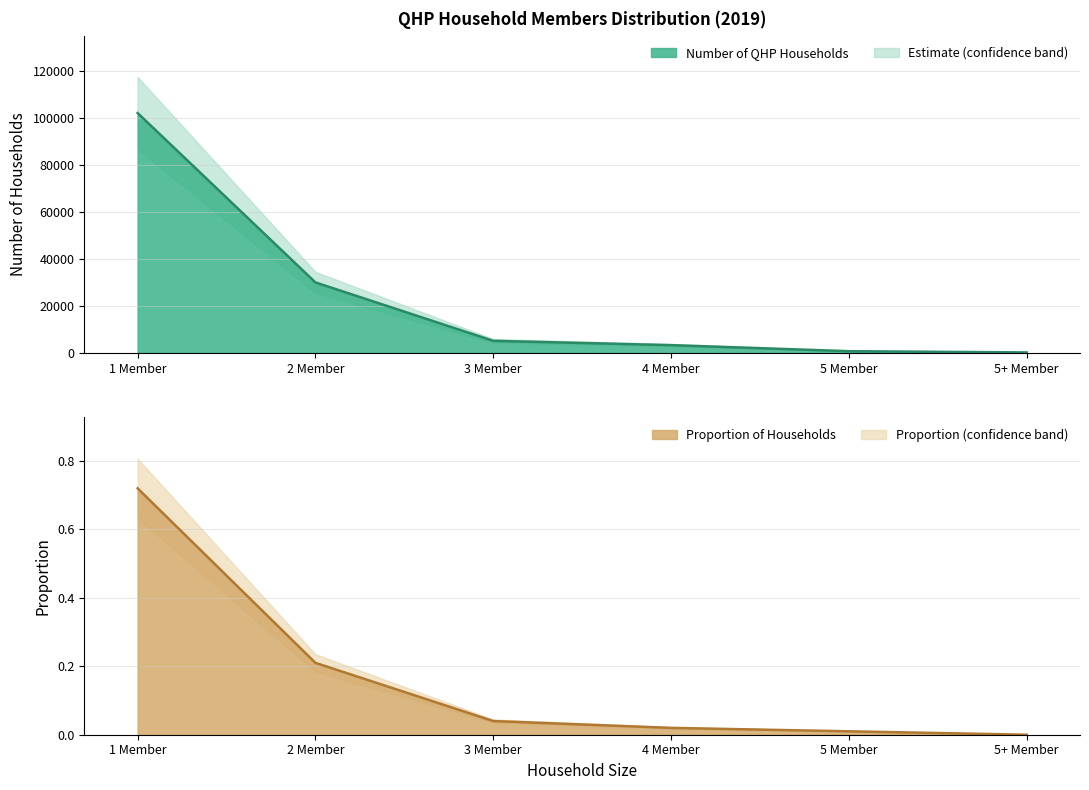

What is the total value across all series at 3 Member?

5174.0